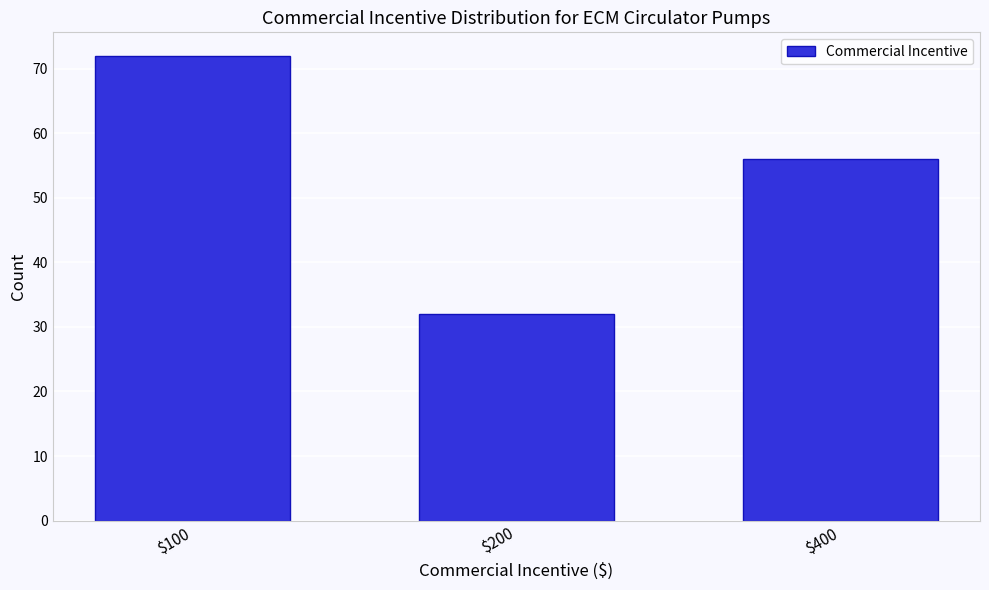

Reading left to right, extract all data points from this chart.

72	32	56